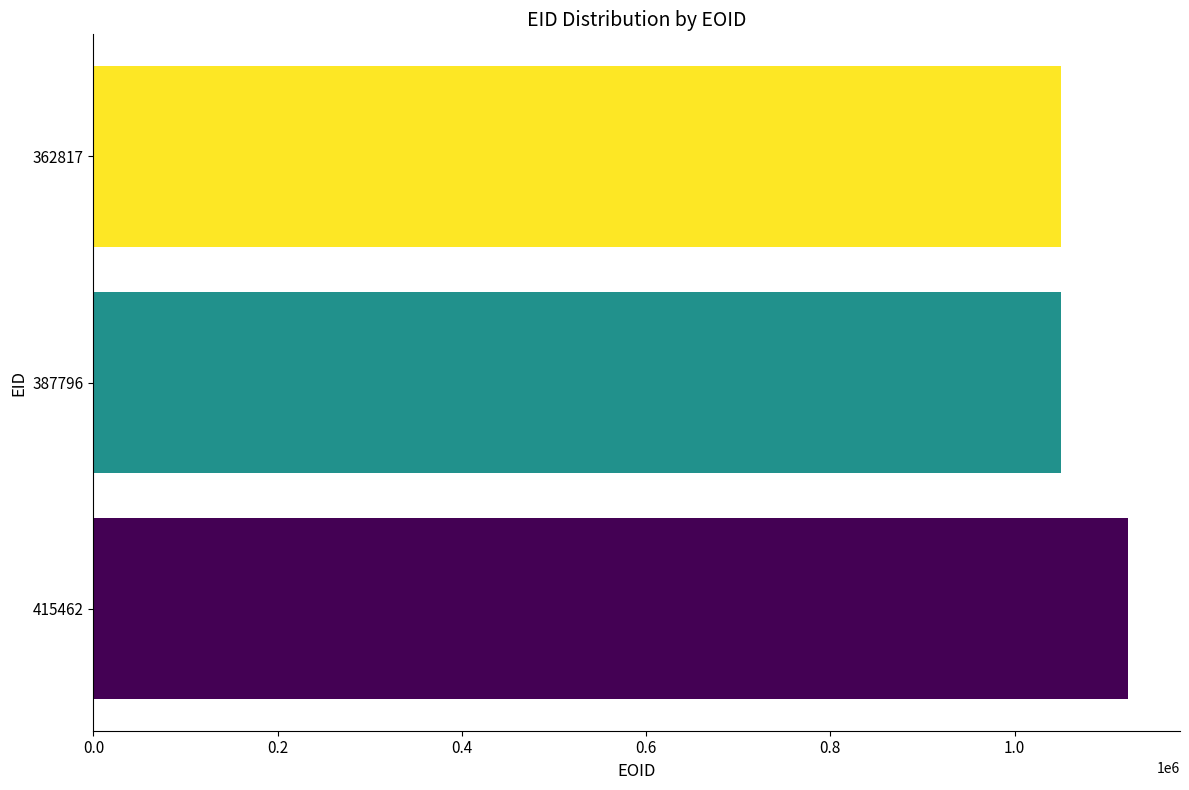

Where is the data nearest to the value 1086790?

387796